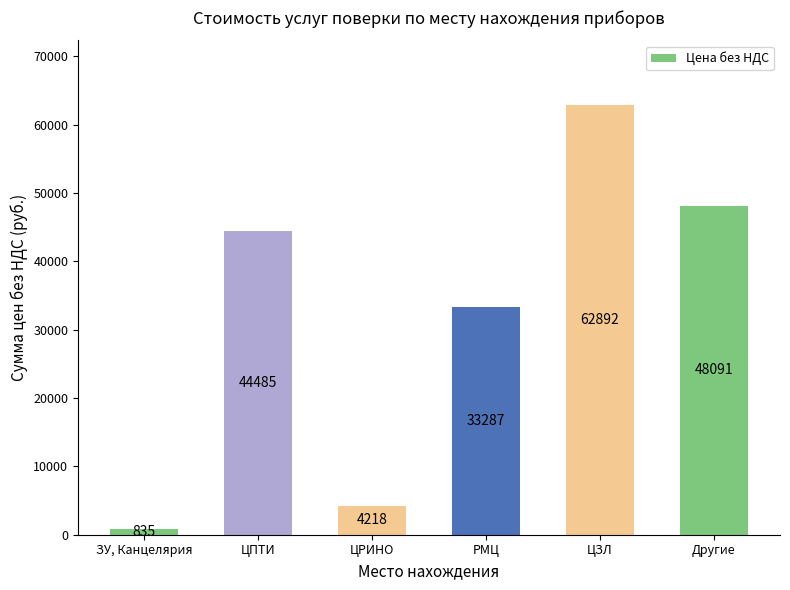

List the labels in order of value, largest first.

ЦЗЛ, Другие, ЦПТИ, РМЦ, ЦРИНО, ЗУ, Канцелярия